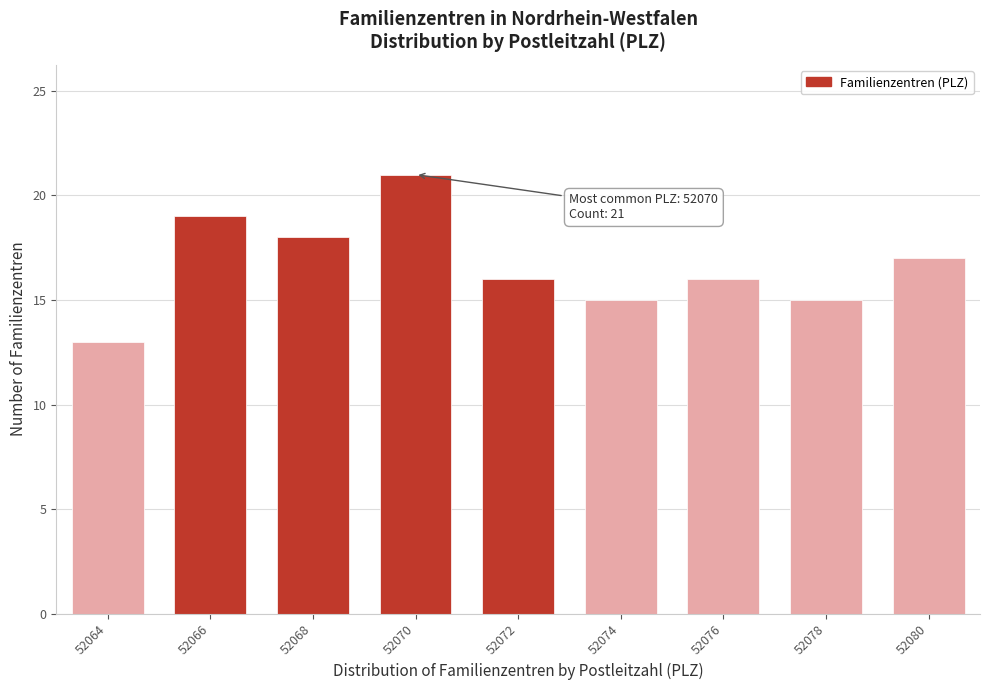

Reading left to right, what are all the values shown in this chart?

52064=13	52066=19	52068=18	52070=21	52072=16	52074=15	52076=16	52078=15	52080=17